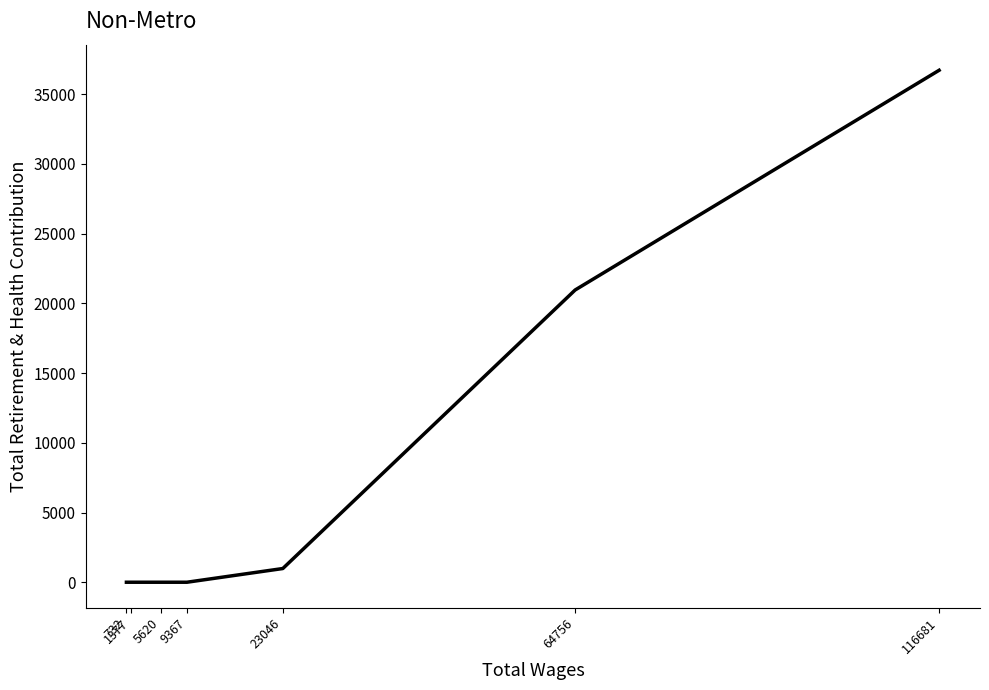

The chart shows a value of 983 at 23046. True or false?

True